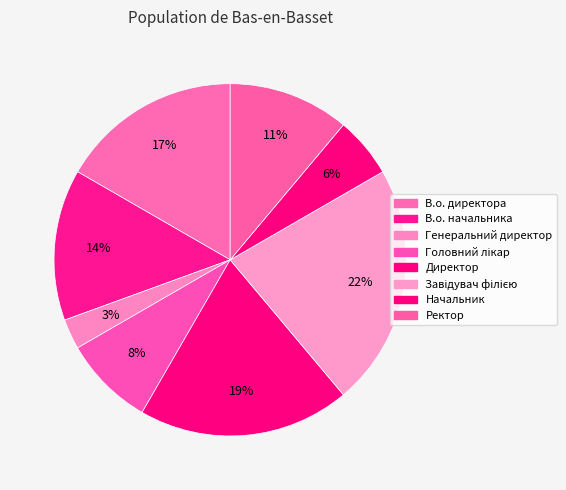

True or false: Начальник accounts for 1% of the total.

False